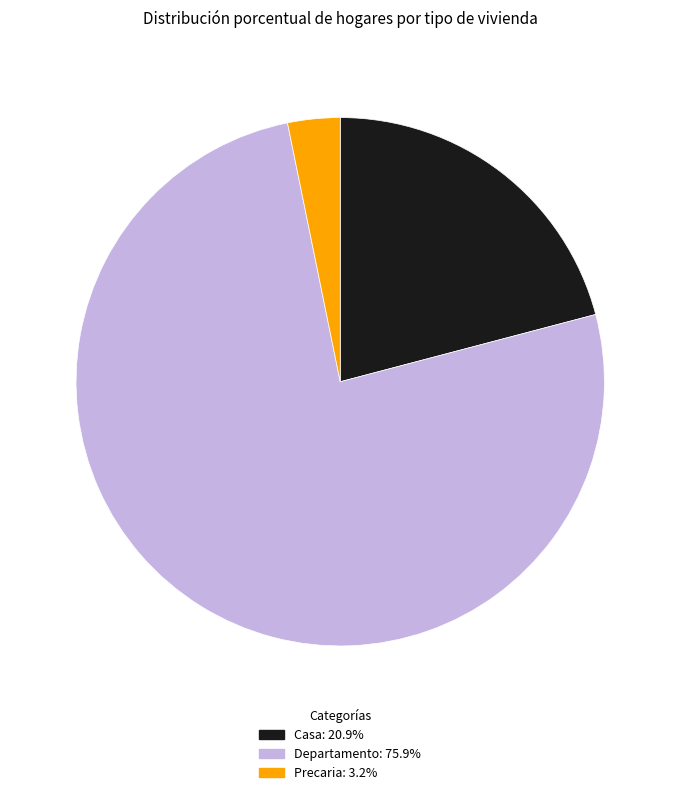

What is the ratio of the value at Departamento: 75.9% to the value at Precaria: 3.2%?

23.7